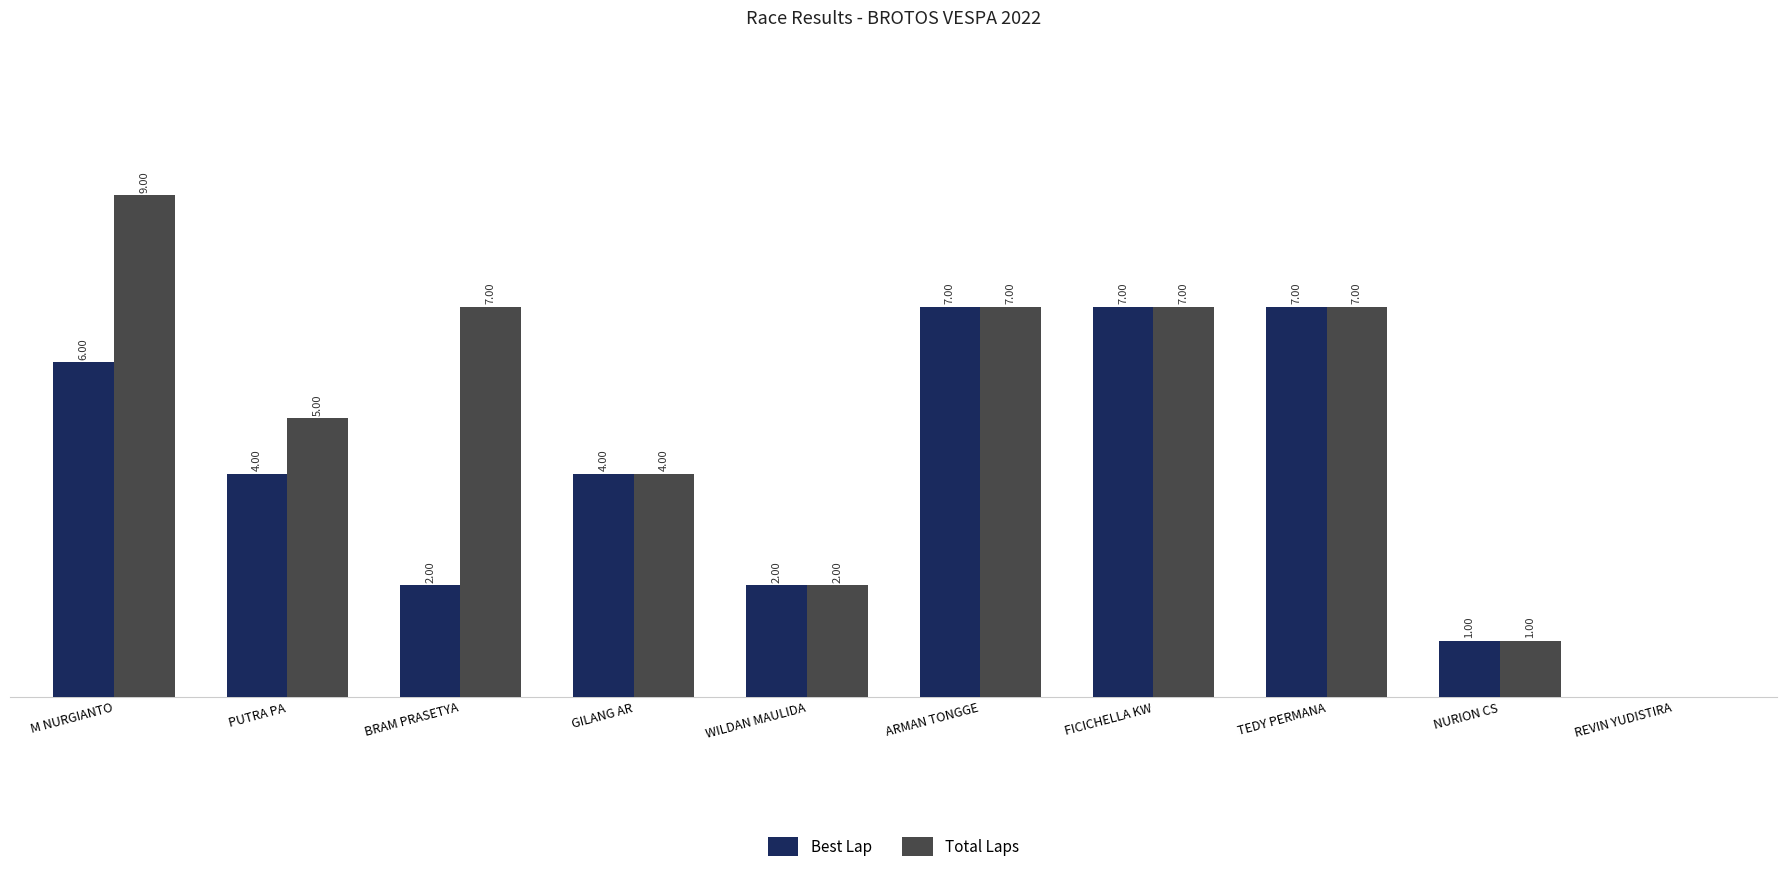

At which label does Total Laps reach its peak?

M NURGIANTO